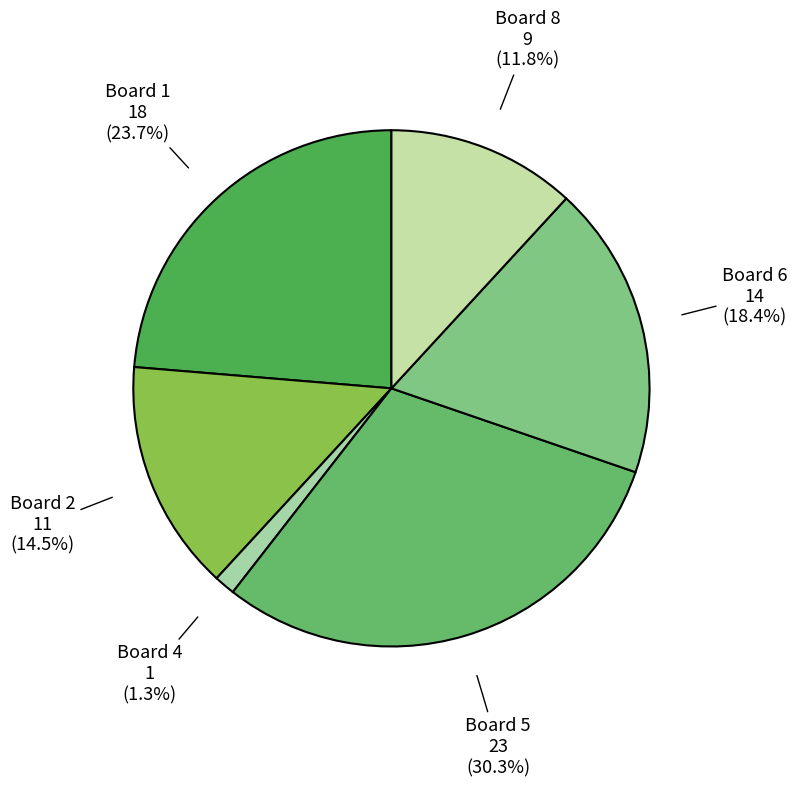

Combined, what portion of the pie is Board 5 and Board 6?

48.7%